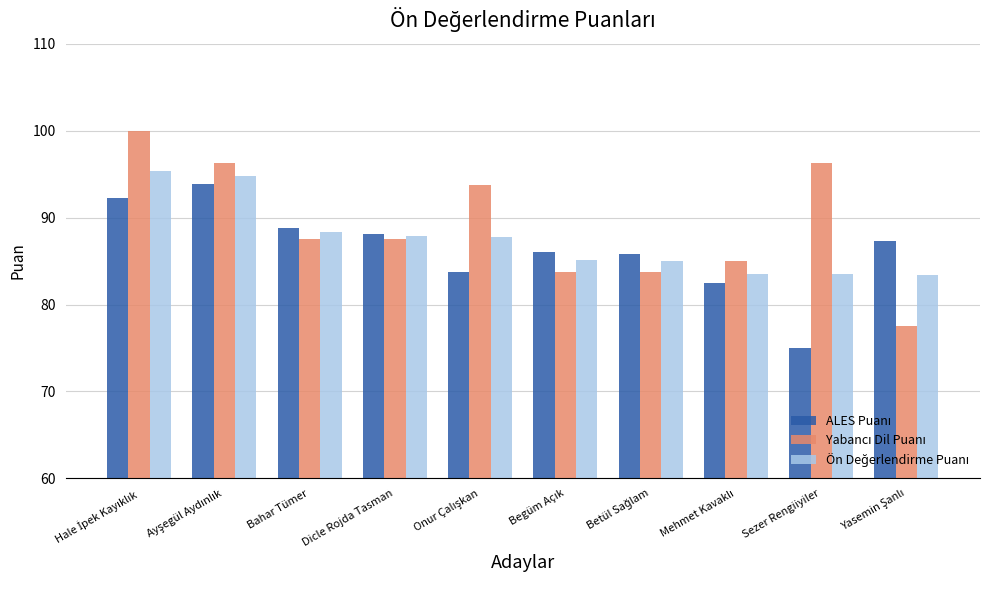

Which label corresponds to the smallest value in the chart?

Sezer Rengiiyiler